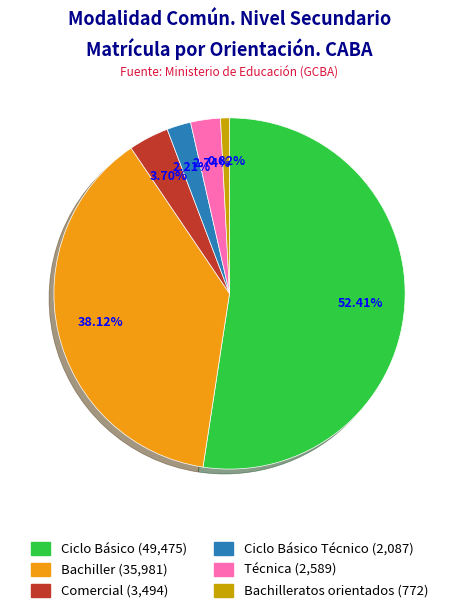

Does any single category account for the majority?

Yes